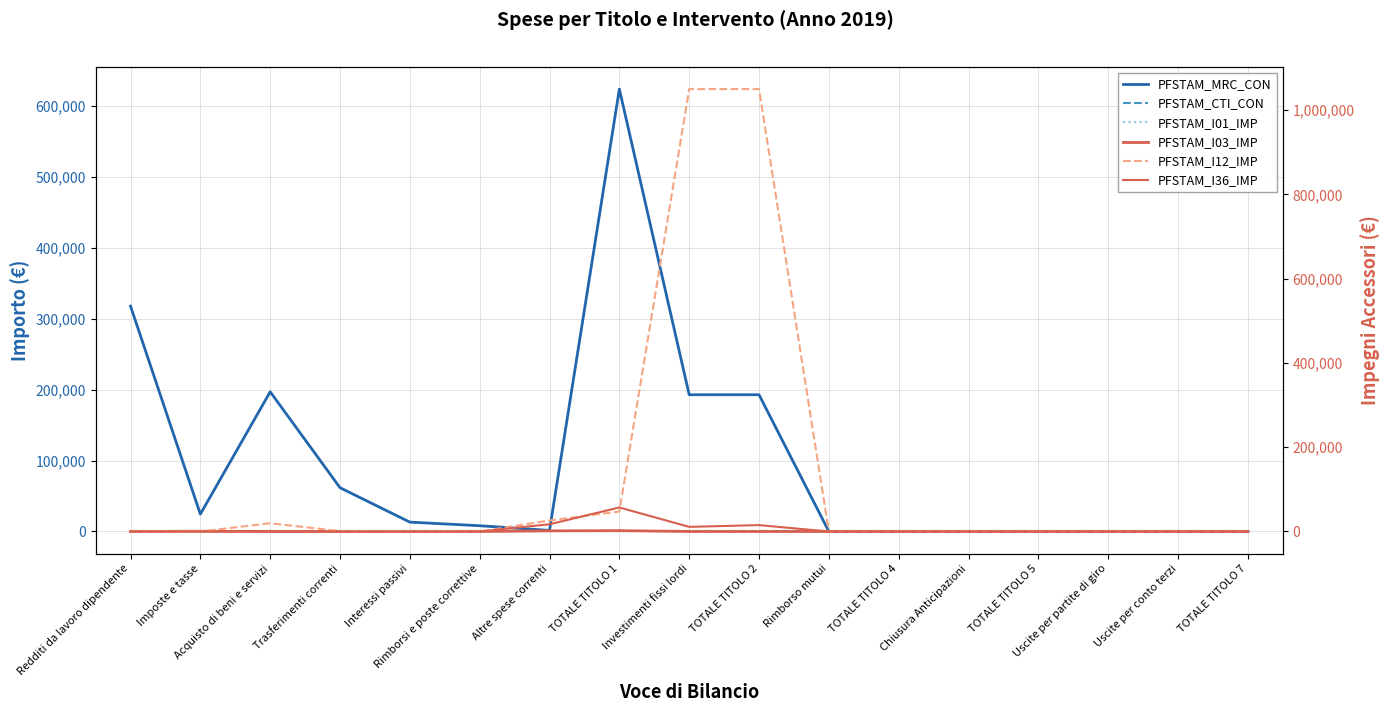

At which category is the sum across all series the highest?

TOTALE TITOLO 2